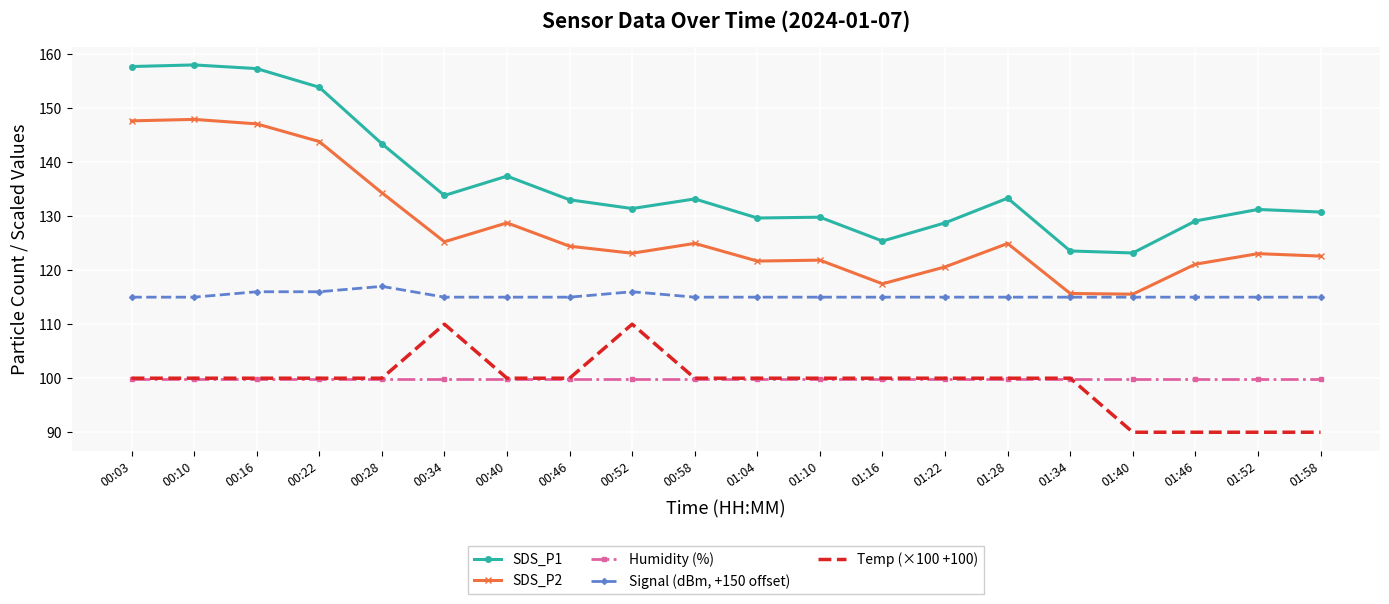

Is the value of SDS_P1 at 01:40 greater than the value of Signal (dBm, +150 offset) at 00:22?

Yes